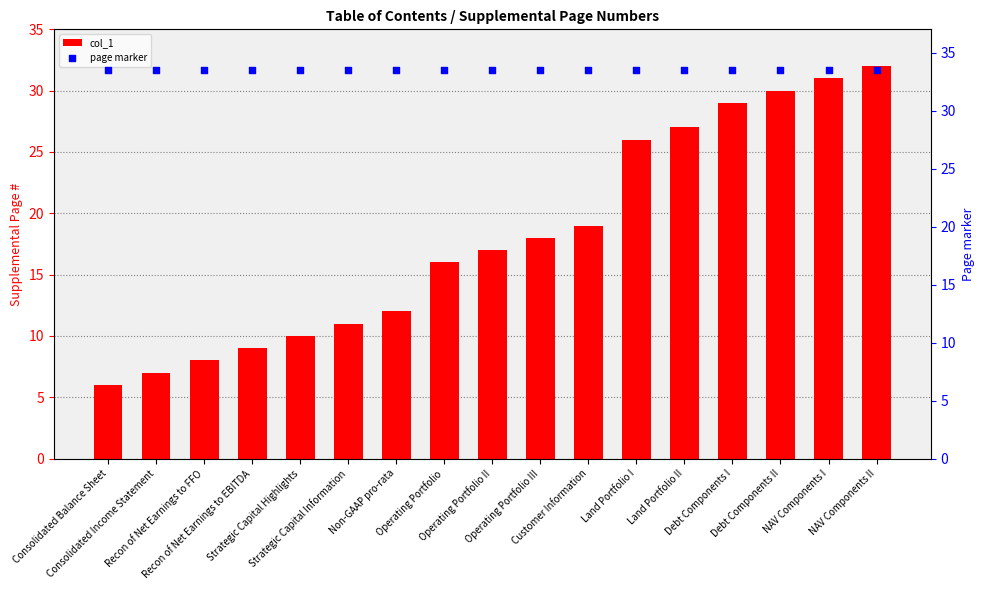

What is the total value across all series at Land Portfolio II?

60.5